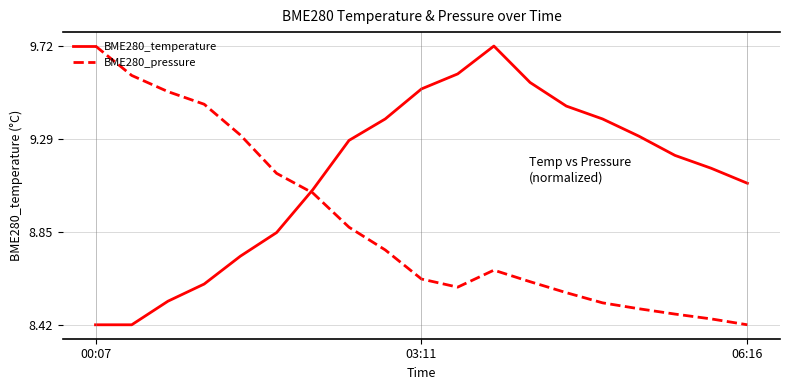

Which series has the largest total across all categories?

BME280_temperature